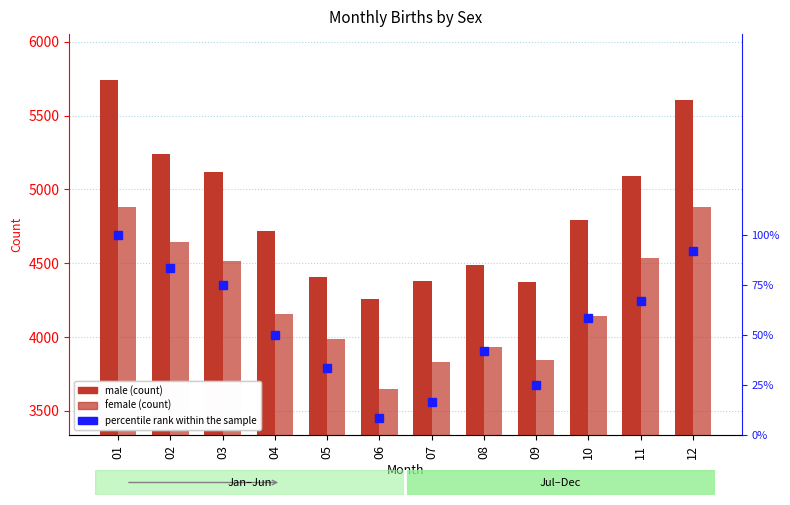

At which label does female first exceed 4155?

01